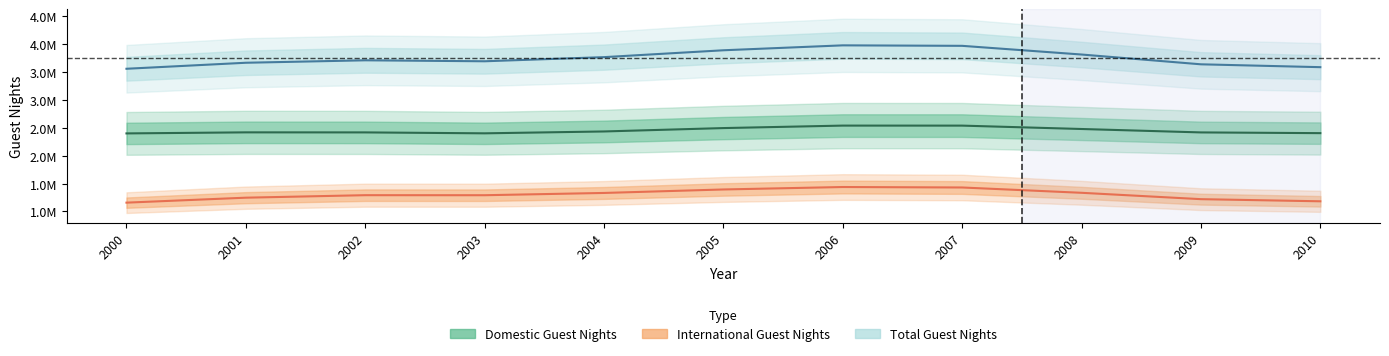

At which category is the sum across all series the highest?

2007